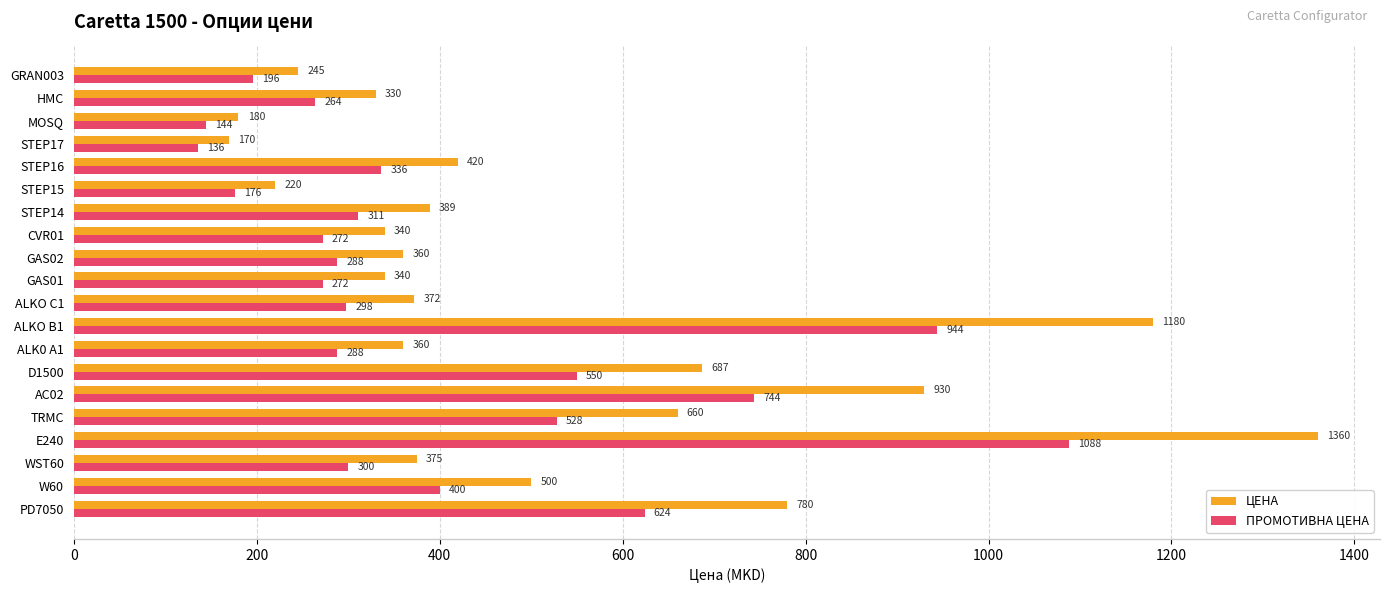

Read the ЦЕНА value at ALK0 A1.

360.0